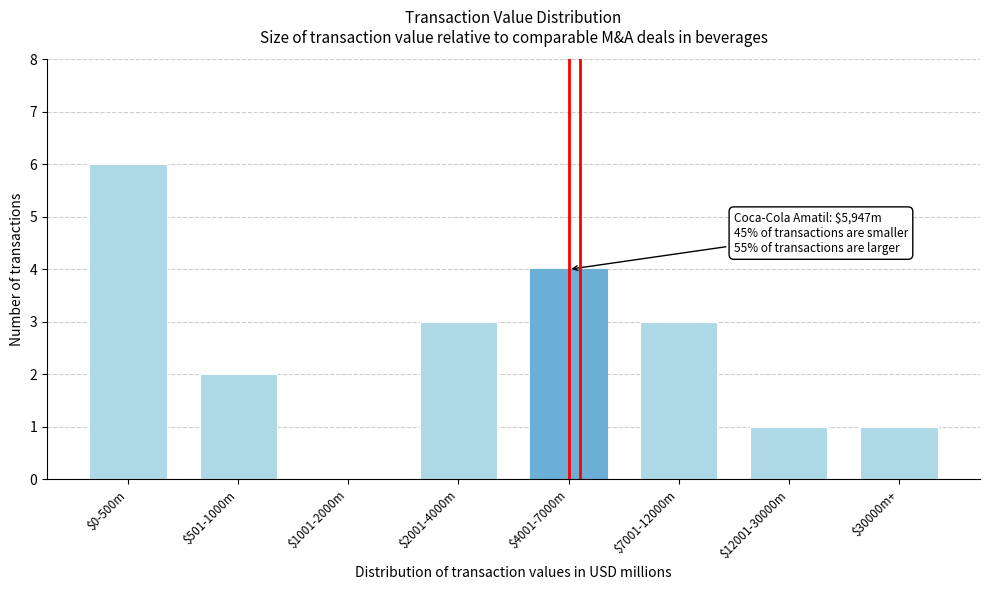

What is the sum of all values?

20